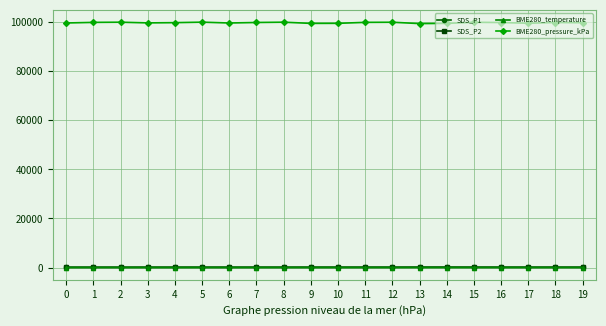

True or false: BME280_pressure_kPa has more than 0 interior local peaks.

True